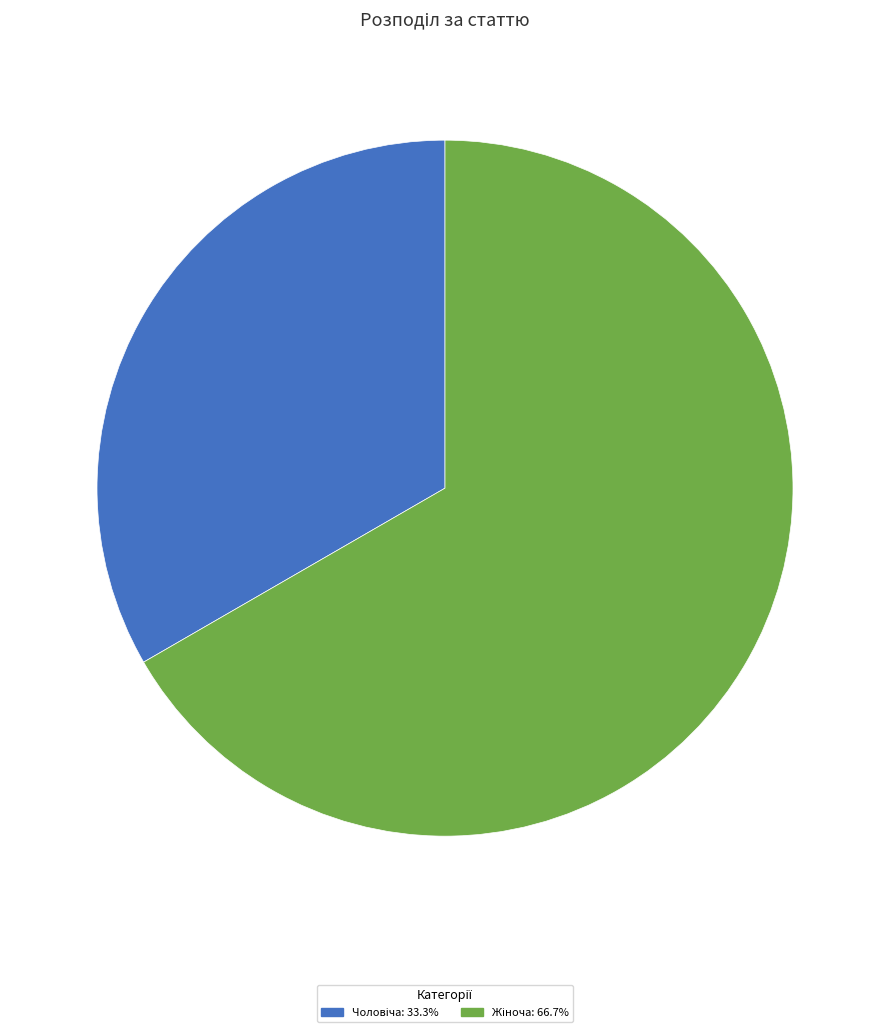

Is there any slice that represents more than half of the pie?

Yes